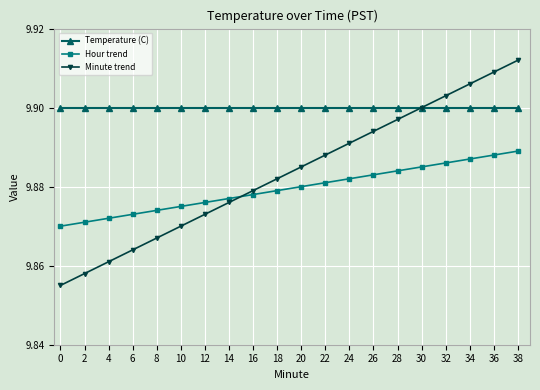

True or false: Hour trend has more than 2 points higher than both neighbors.

False